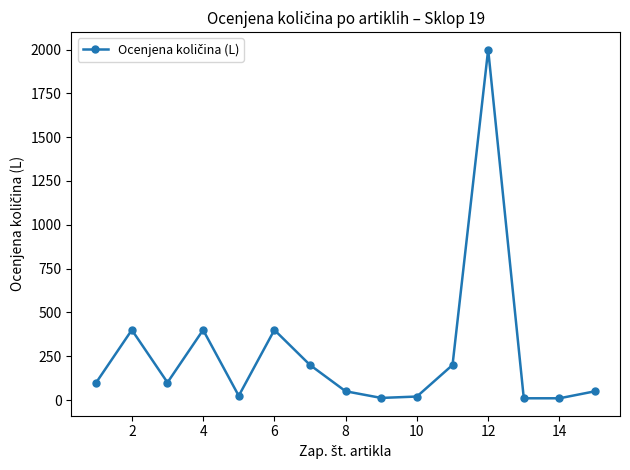

What is the sum of all values?

3976